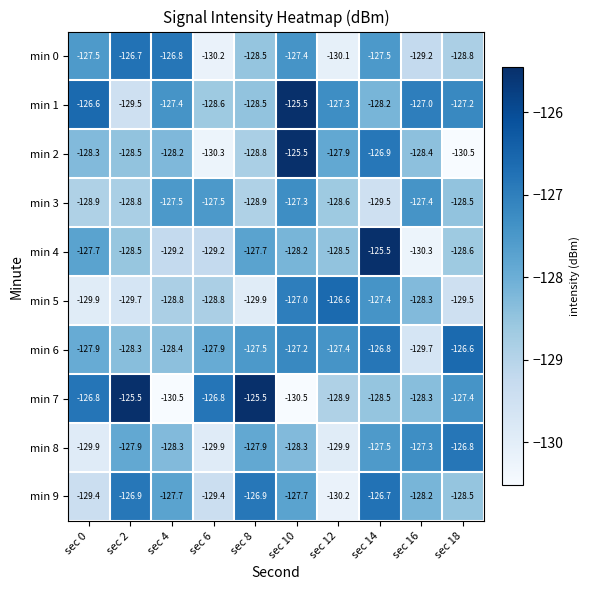

At which category is the sum across all series the highest?

sec 14